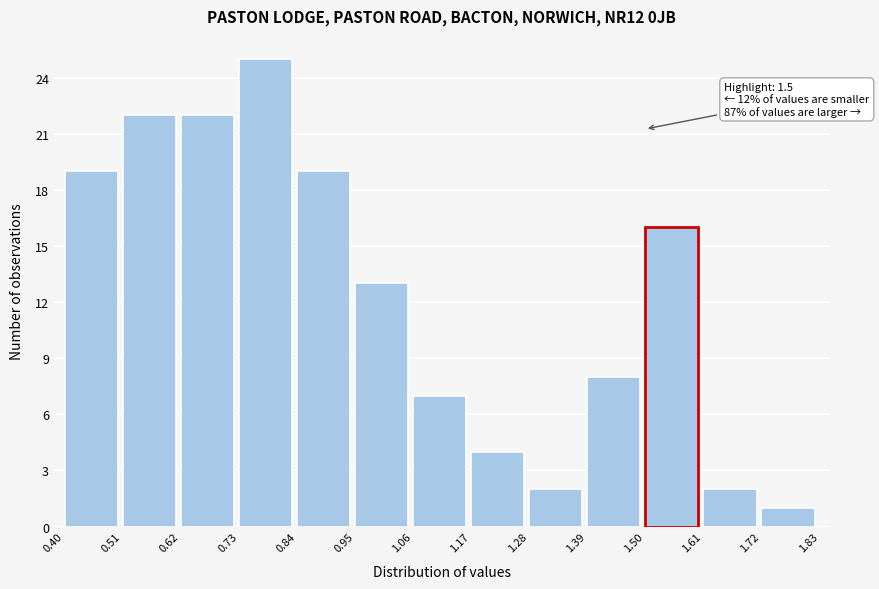

Over which range of the x-axis is the bar tallest?

0.73 to 0.84